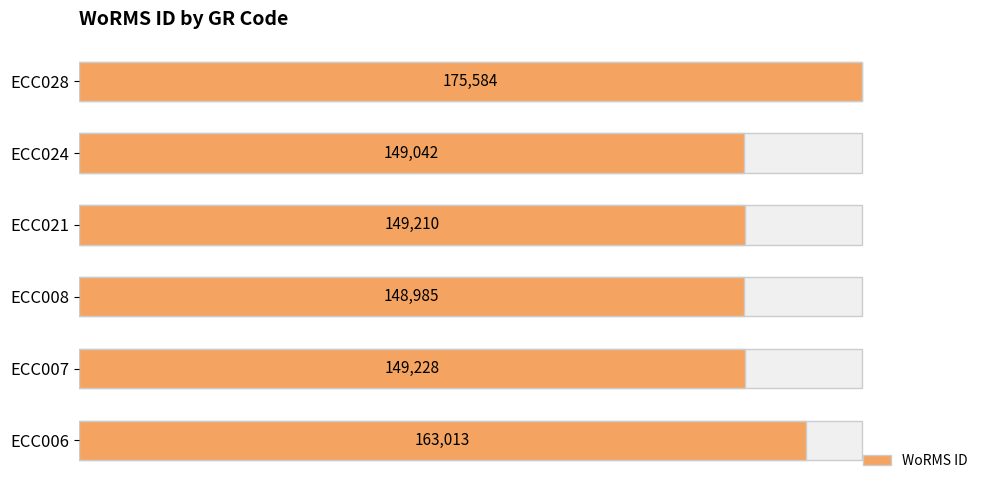

What is the difference between the maximum and minimum values?

26599